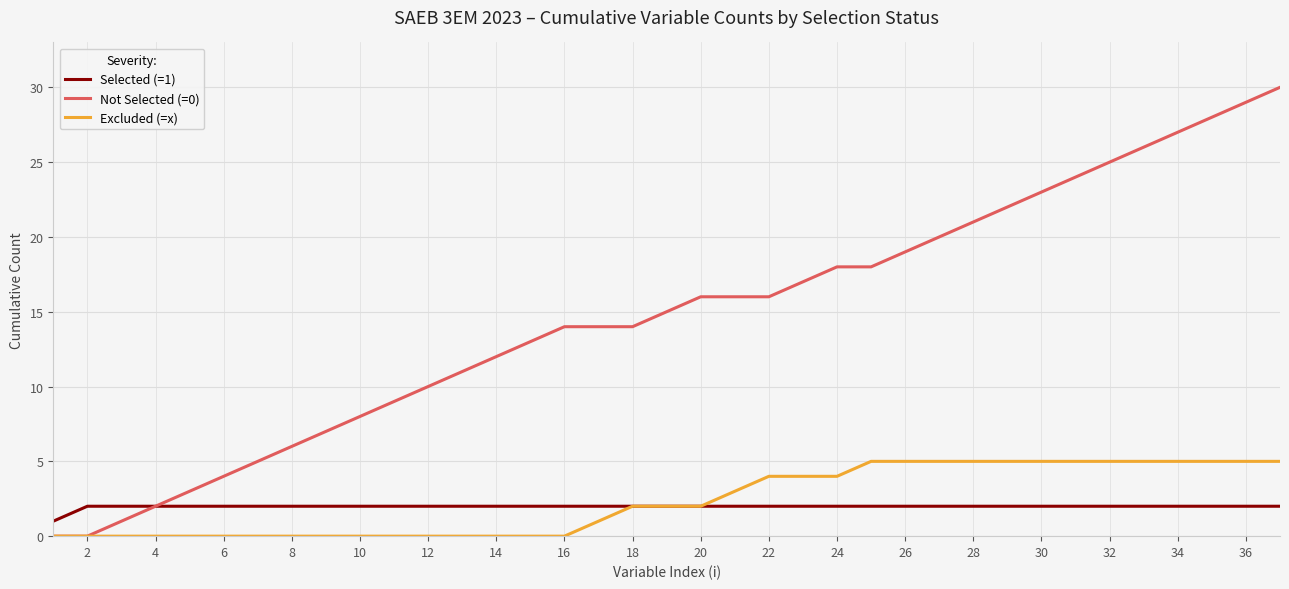

Reading right to left, list all the values displayed in this chart.

Selected (=1): 2	2	2	2	2	2	2	2	2	2	2	2	2	2	2	2	2	2	2	2	2	2	2	2	2	2	2	2	2	2	2	2	2	2	2	2	1
Not Selected (=0): 30	29	28	27	26	25	24	23	22	21	20	19	18	18	17	16	16	16	15	14	14	14	13	12	11	10	9	8	7	6	5	4	3	2	1	0	0
Excluded (=x): 5	5	5	5	5	5	5	5	5	5	5	5	5	4	4	4	3	2	2	2	1	0	0	0	0	0	0	0	0	0	0	0	0	0	0	0	0